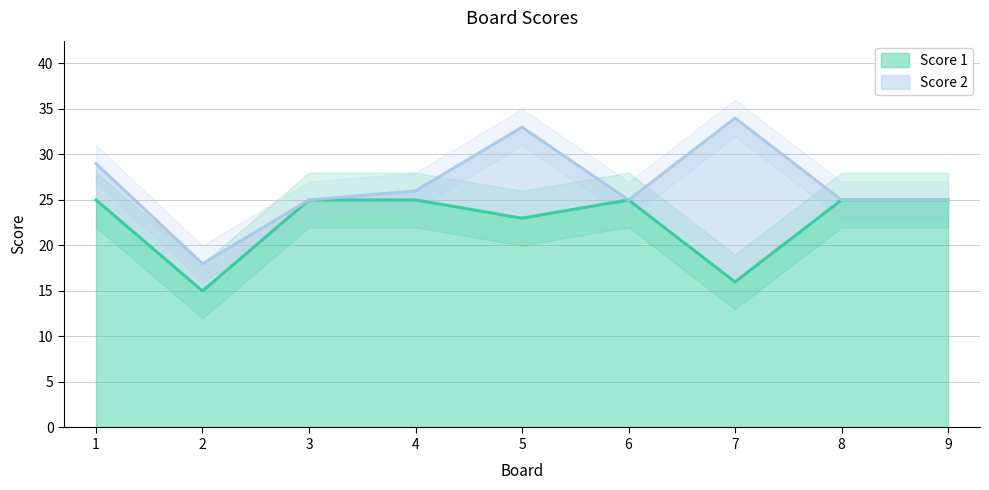

Reading right to left, list all the values displayed in this chart.

25	25	16	25	23	25	25	15	25